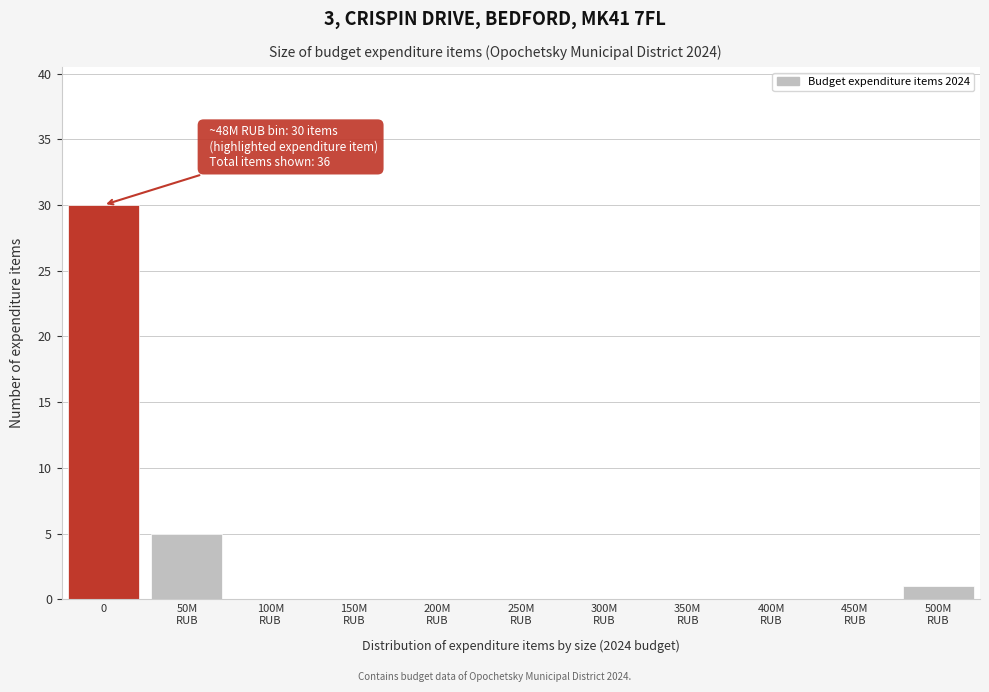

The value at 0 is 30. True or false?

True